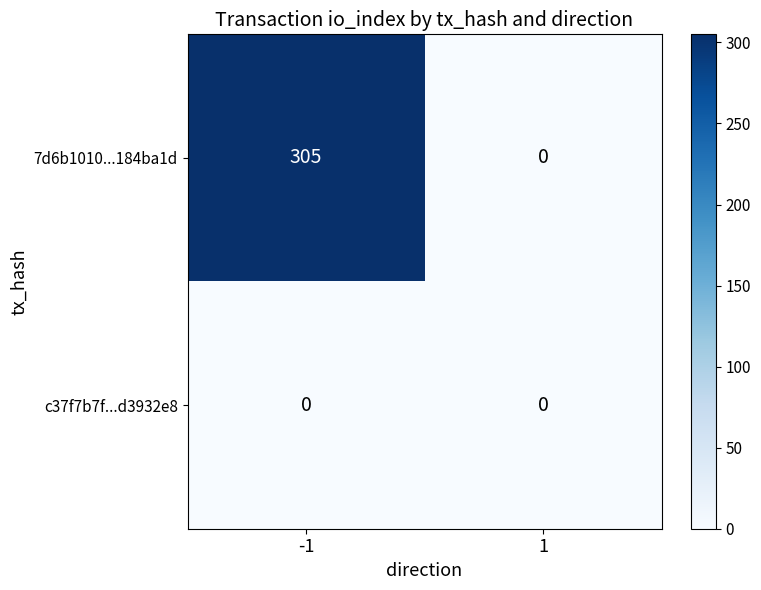

List the labels in order of 7d6b1010...184ba1d value, smallest first.

1, -1